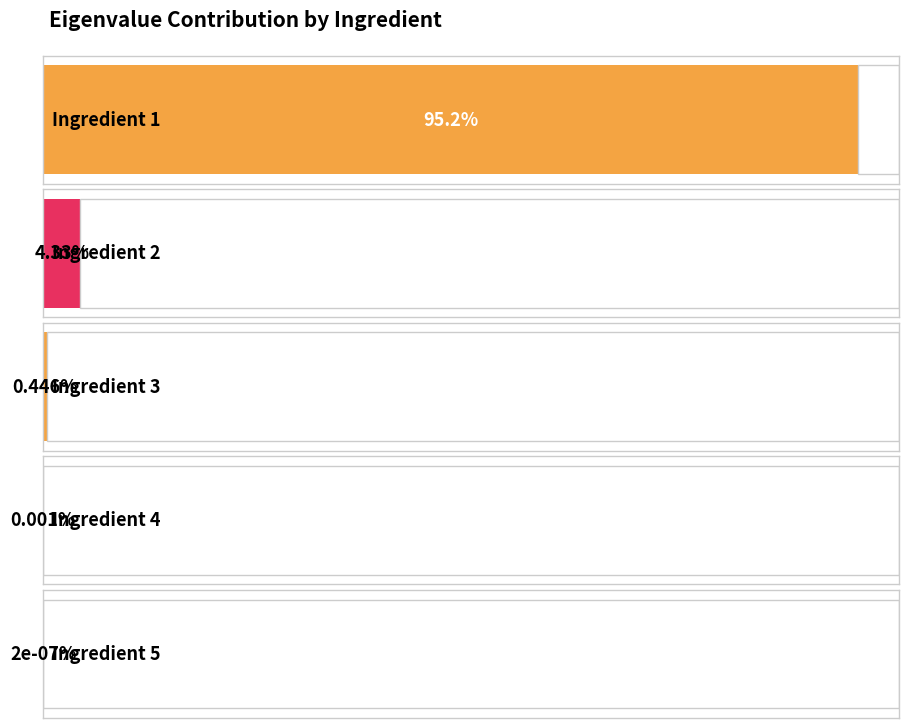

At which label is the value closest to 47?

2